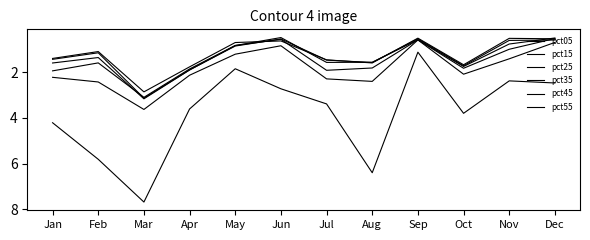

Which category has the lowest value in the pct45 series?

Sep